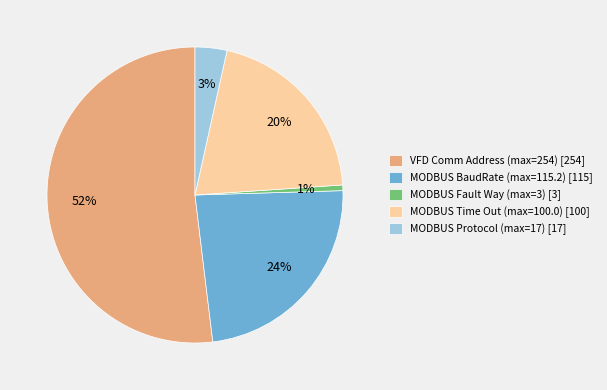

Is there any slice that represents more than half of the pie?

Yes